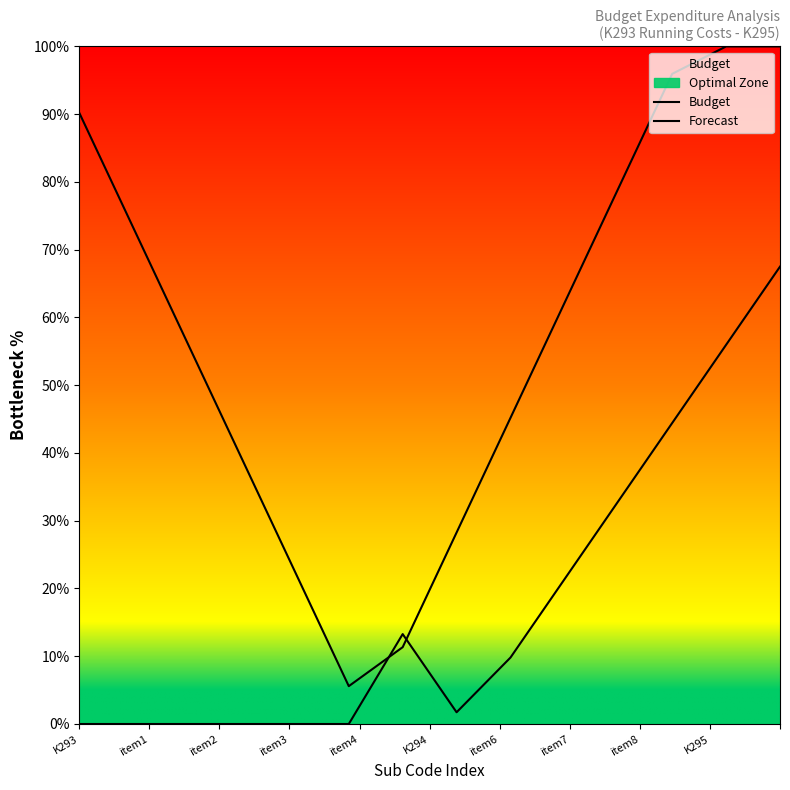

What is the highest value of the Budget series?

100.0